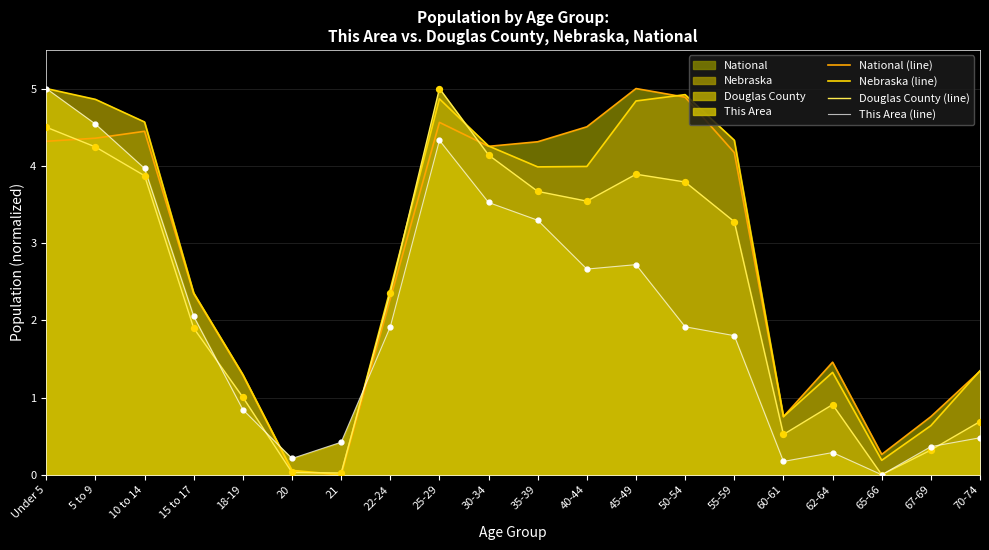

Is the value of National (line) at Under 5 greater than the value of Nebraska (line) at 60-61?

Yes